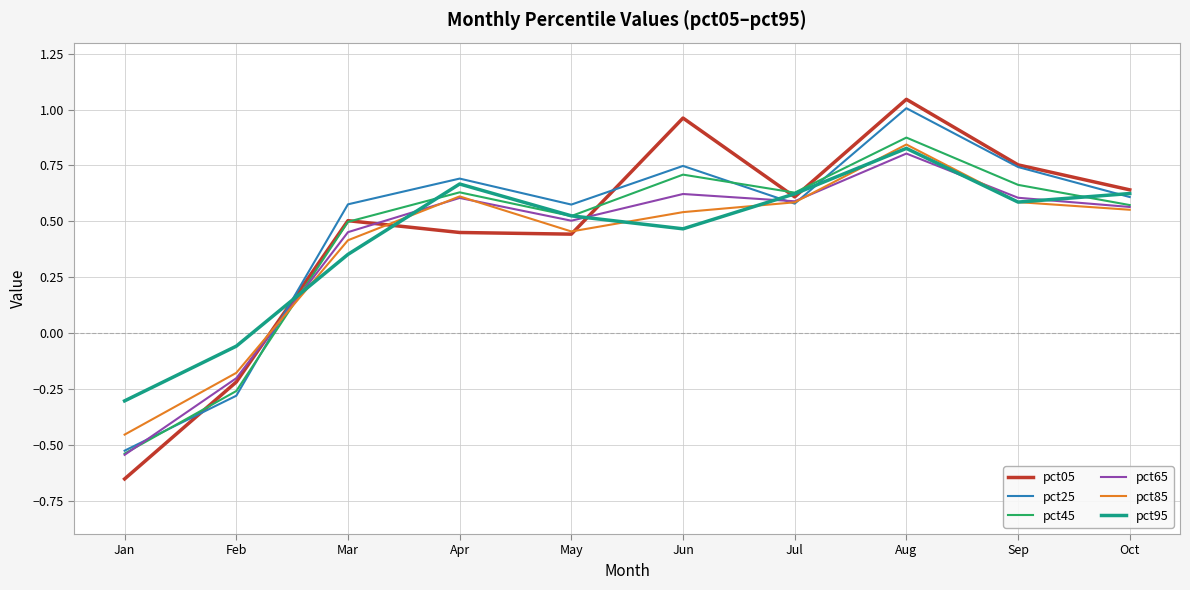

Where is pct95 nearest to the value 0?

Feb